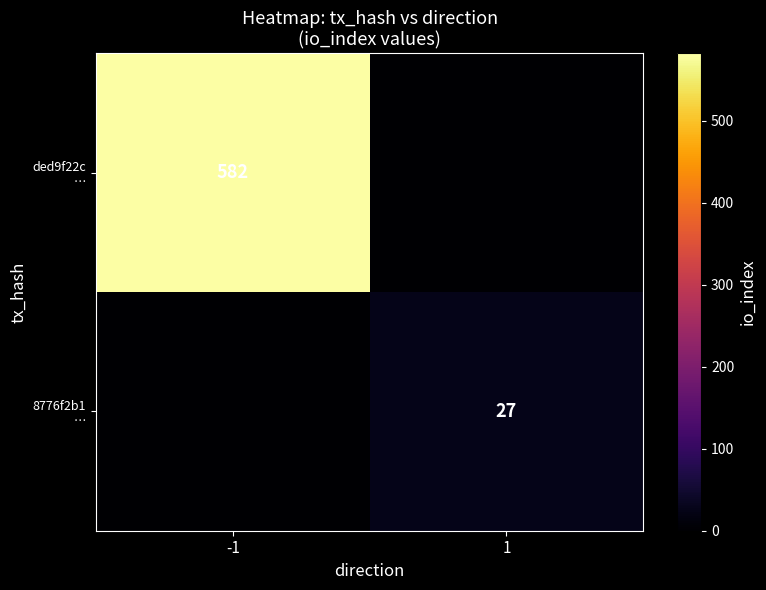

Count the 8776f2b1 … values in the range 0 to 27.

2